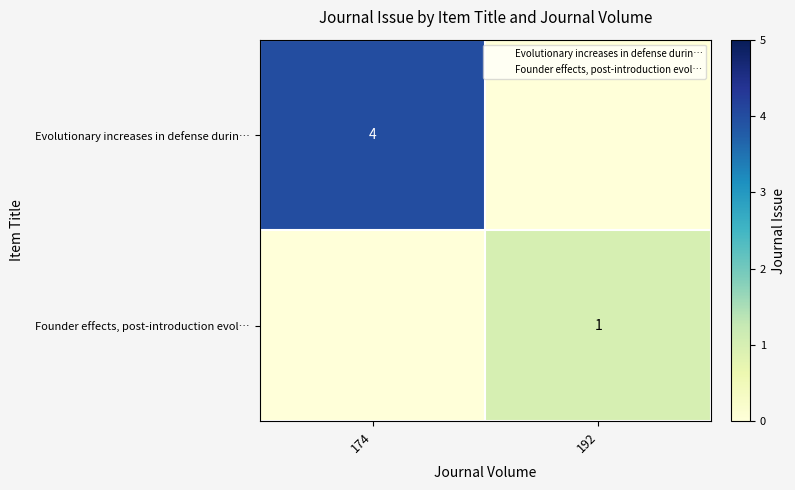

What is the total value across all series at 174?

4